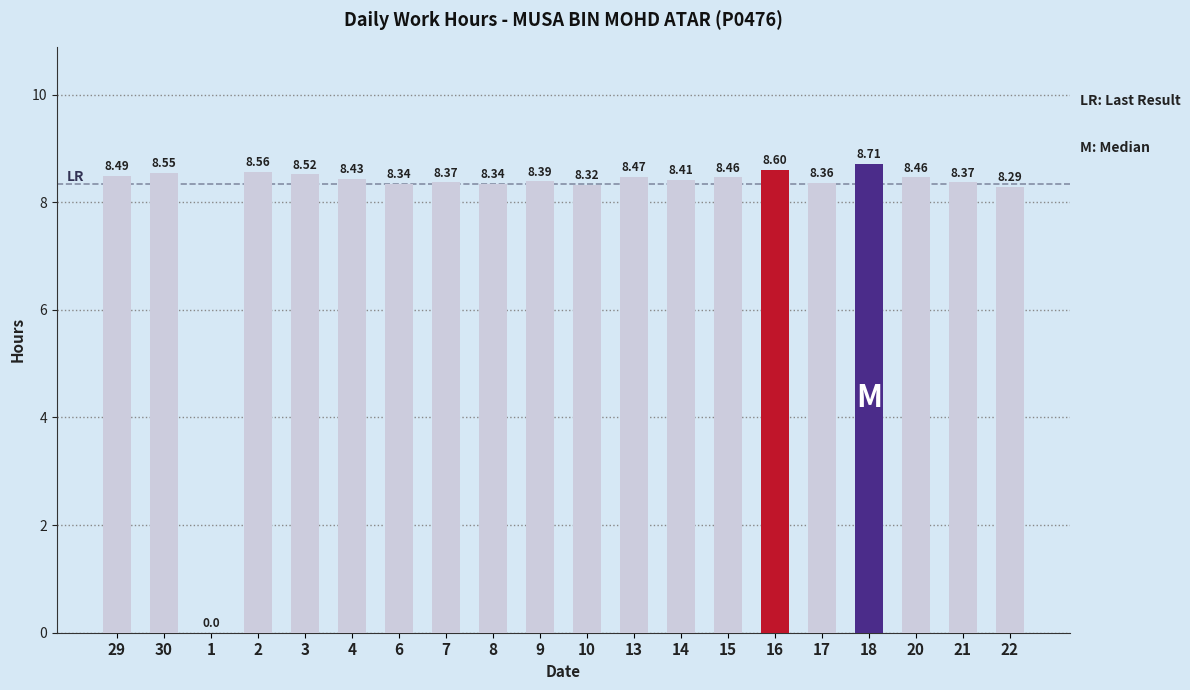

What is the greatest value displayed?

8.7